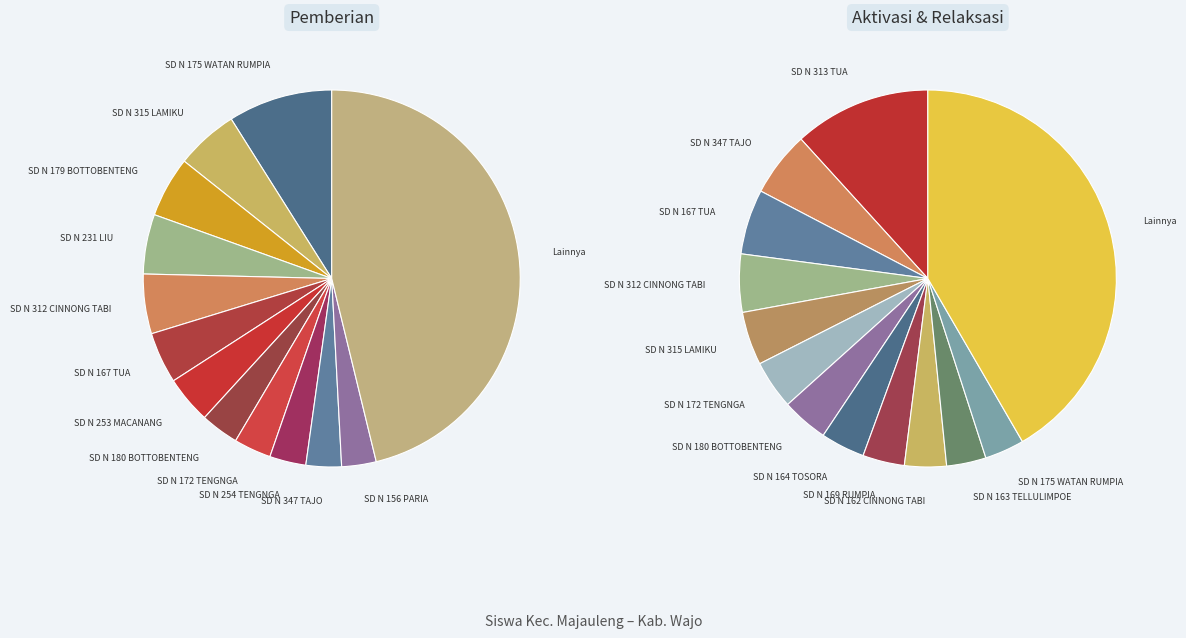

Which category has the smallest portion of the pie?

SD N 156 PARIA